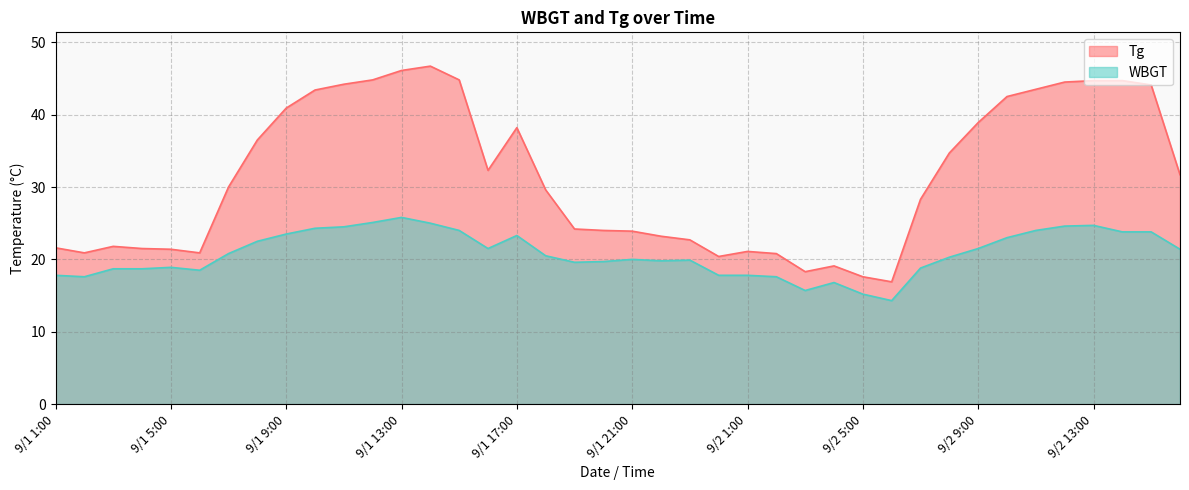

At which label is Tg closest to 31?

9/2 16:00